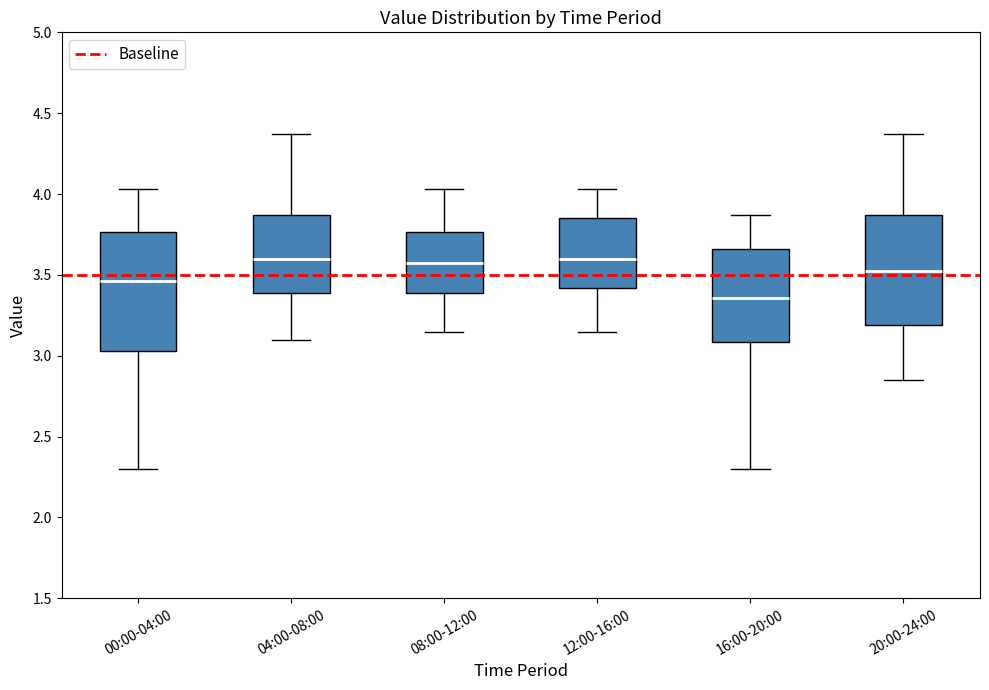

Reading left to right, transcribe this box plot: for each box, give where its median line is, the range the box spans, and where its two whiskers end, as read against the y-axis. The values are not printed on the chart, so give them approximately, as read against the axis.

00:00-04:00: median 3.45, box 3.05 to 3.75, whiskers 2.30 to 4.05
04:00-08:00: median 3.60, box 3.40 to 3.85, whiskers 3.10 to 4.35
08:00-12:00: median 3.60, box 3.40 to 3.75, whiskers 3.15 to 4.05
12:00-16:00: median 3.60, box 3.40 to 3.85, whiskers 3.15 to 4.05
16:00-20:00: median 3.35, box 3.10 to 3.65, whiskers 2.30 to 3.85
20:00-24:00: median 3.55, box 3.20 to 3.85, whiskers 2.85 to 4.35